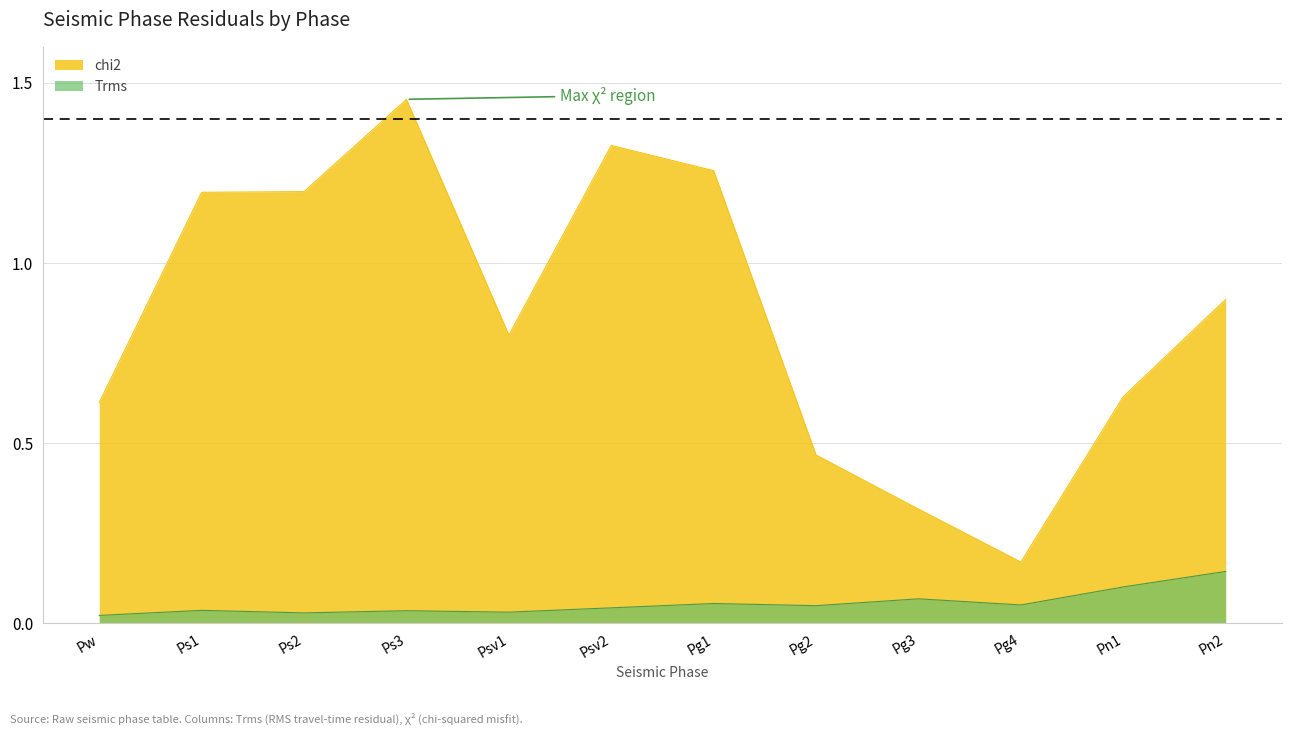

True or false: Trms and chi2 intersect in this chart.

False